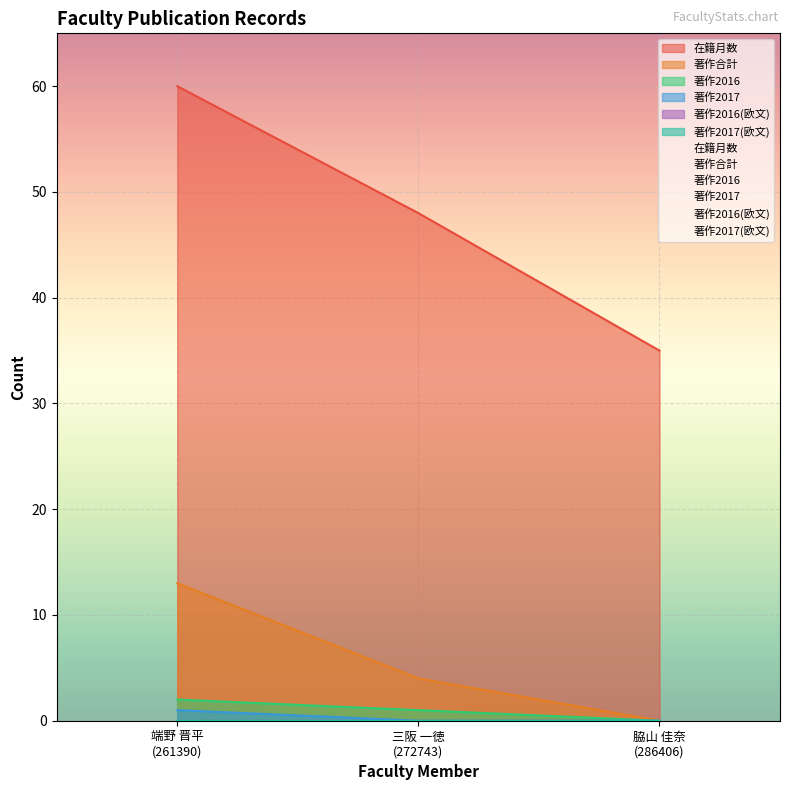

Rank the categories by 在籍月数 value from highest to lowest.

端野 晋平
(261390), 三阪 一徳
(272743), 脇山 佳奈
(286406)